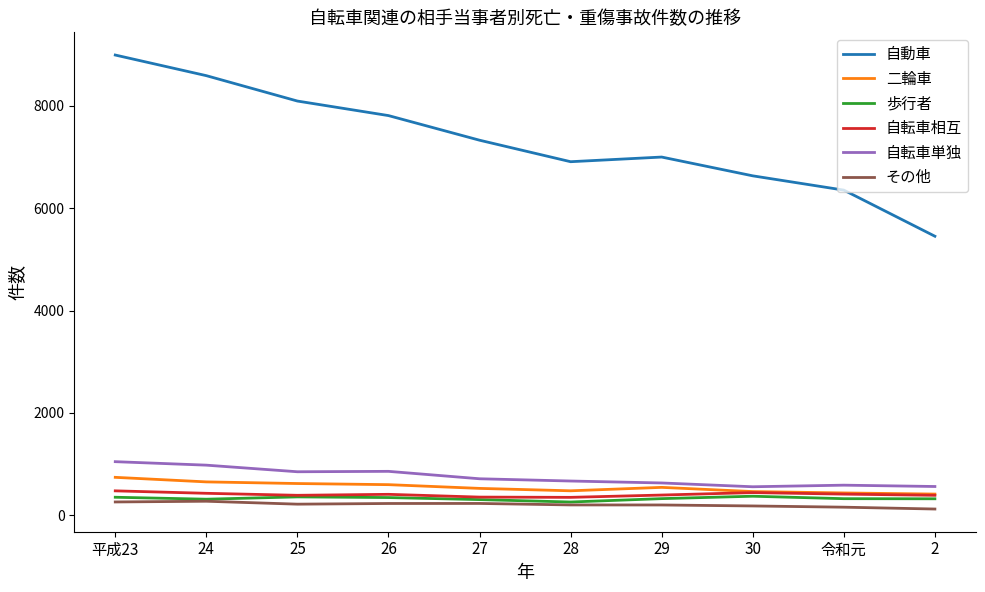

Which series changed the most between 26 and 29?

自動車